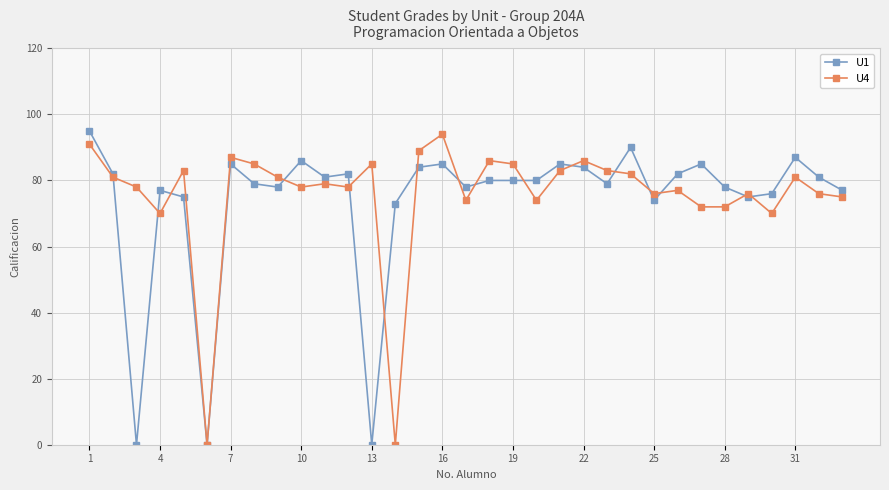

What is the highest value of the U4 series?

94